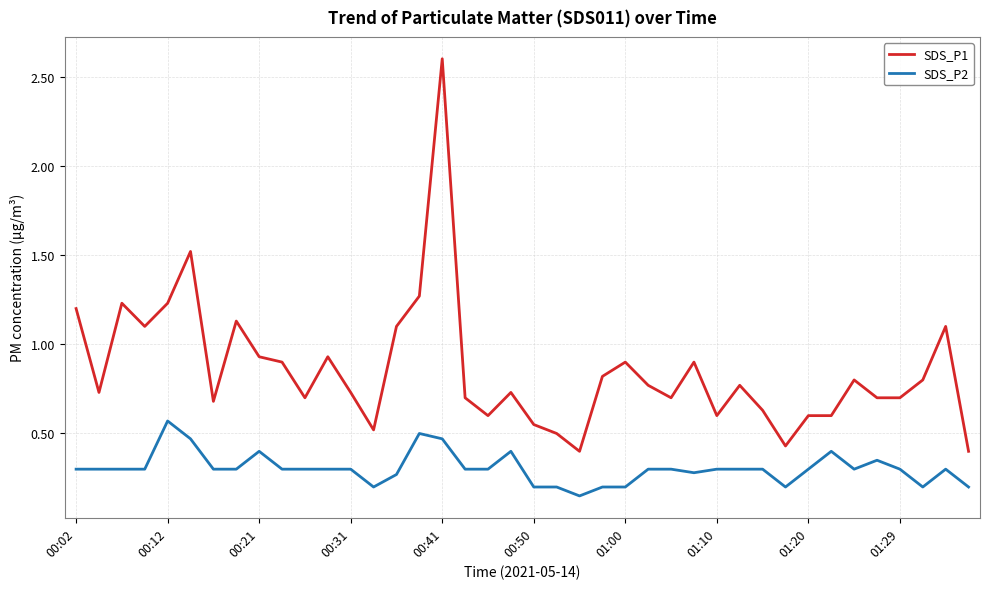

List the series in order of their peak value, highest first.

SDS_P1, SDS_P2